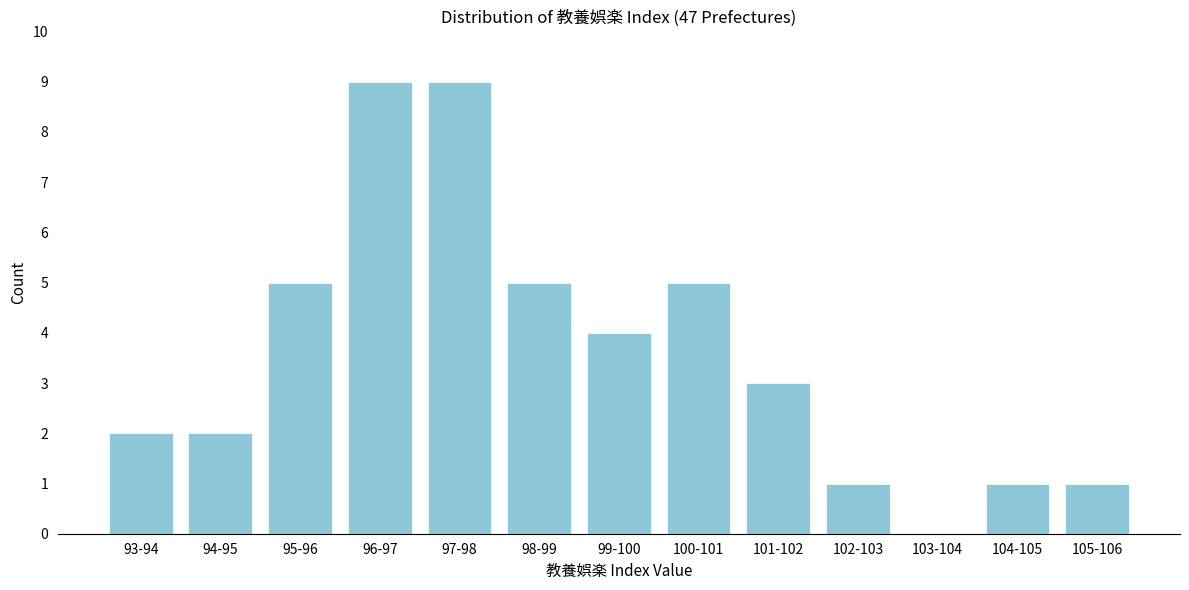

Reading left to right, extract all data points from this chart.

93-94=2	94-95=2	95-96=5	96-97=9	97-98=9	98-99=5	99-100=4	100-101=5	101-102=3	102-103=1	103-104=0	104-105=1	105-106=1